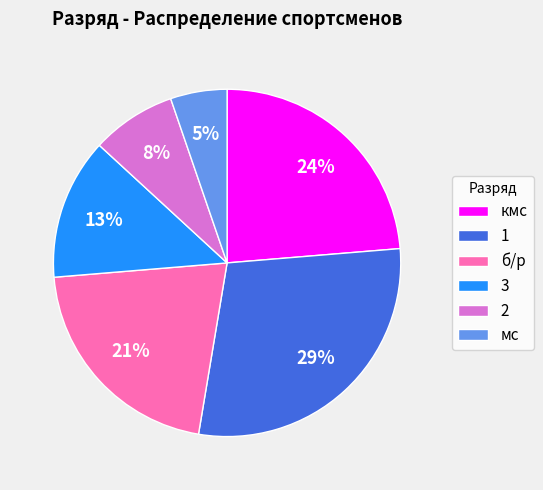

To the nearest percent, what percentage of the pie is 2?

8%